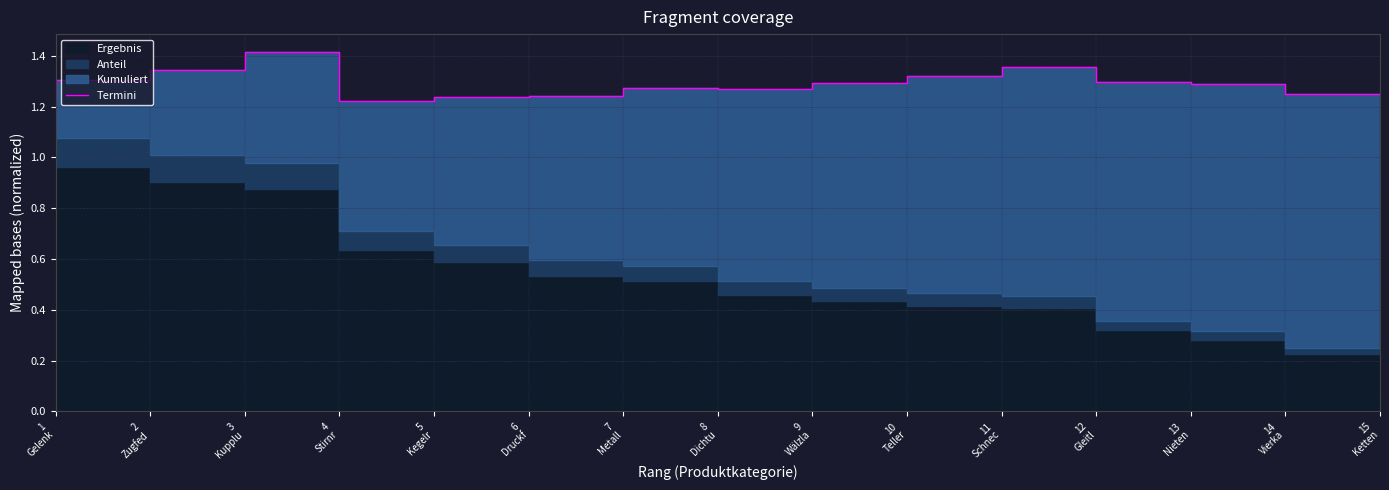

Reading right to left, what are all the values shown in this chart?

1.3	1.3	1.3	1.4	1.3	1.3	1.3	1.3	1.2	1.2	1.2	1.4	1.3	1.3	1.2